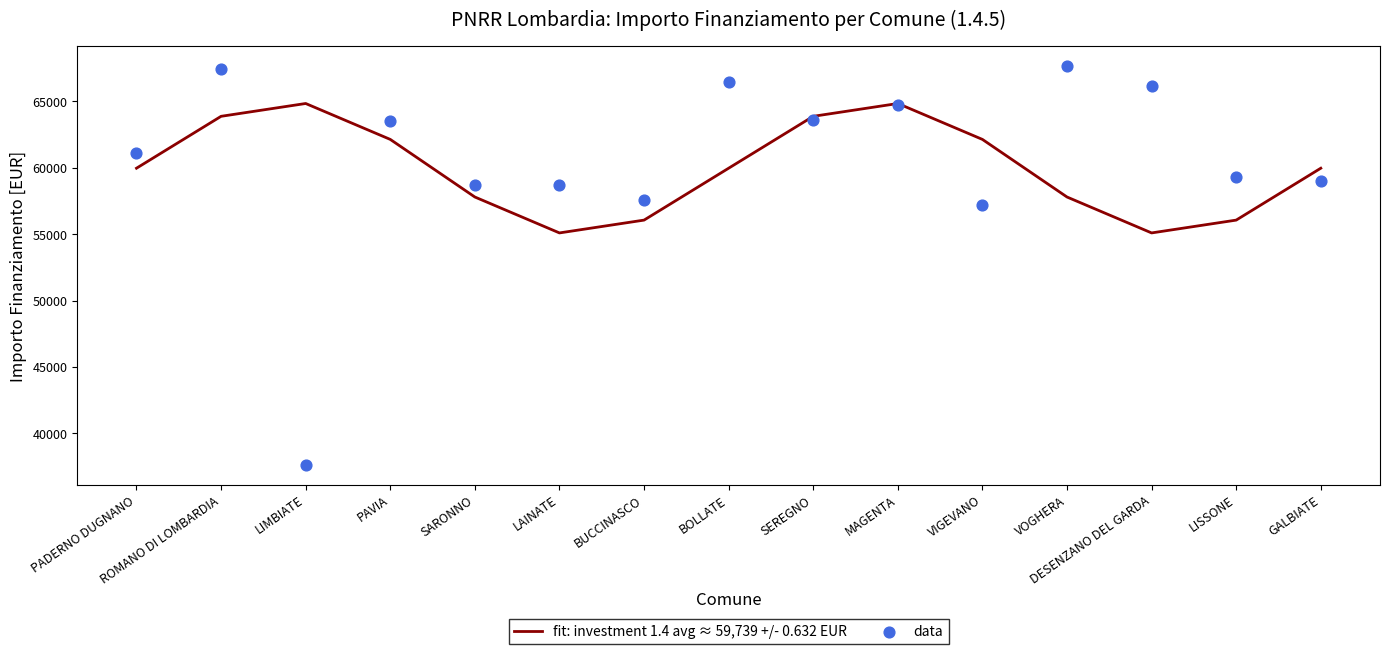

What are all the series names shown in the legend?

fit: investment 1.4 avg ≈ 59,739 +/- 0.632 EUR, data